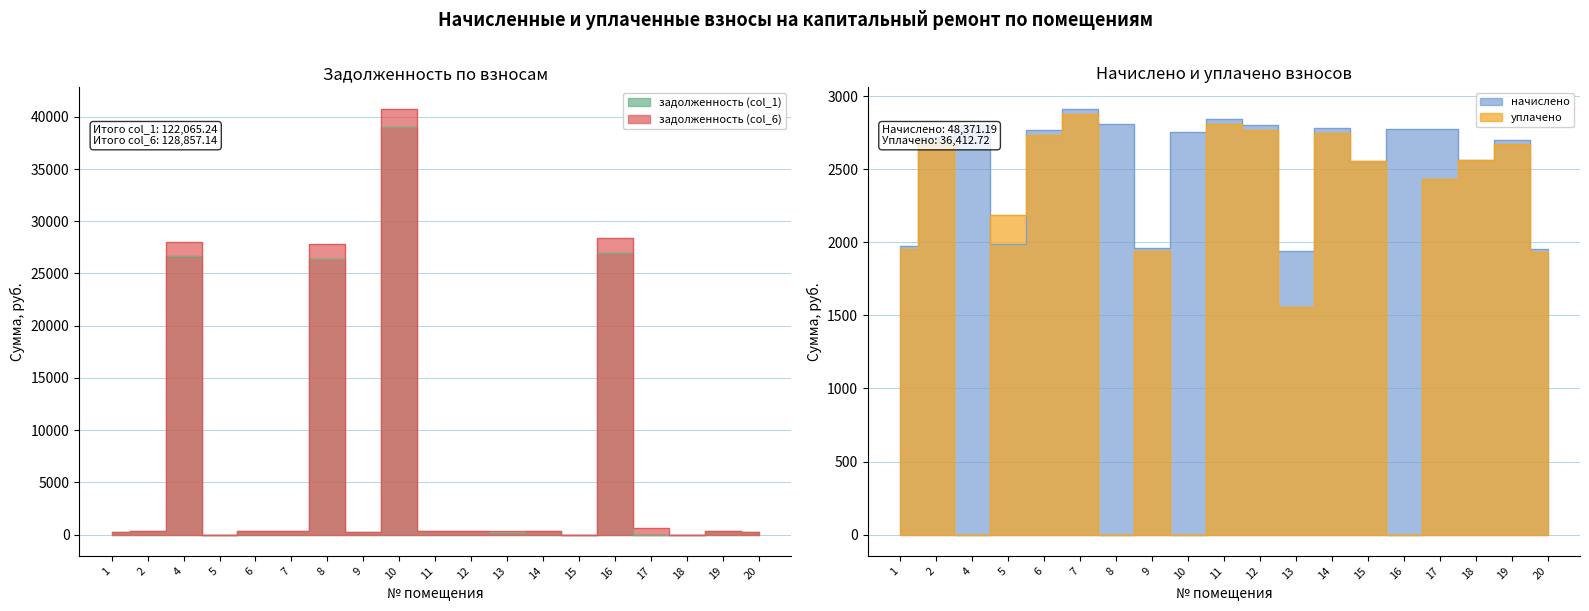

What is the lowest value of the начислено series?

1940.7